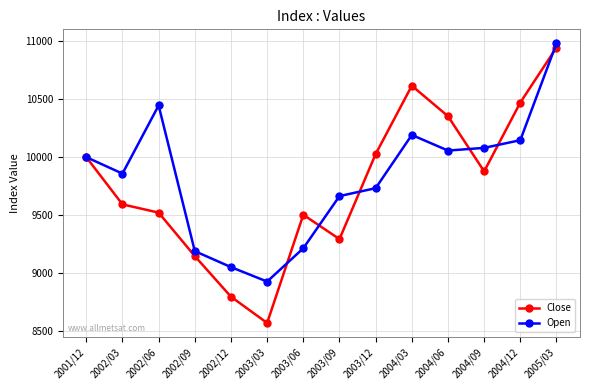

What is the spread (max minus min) of values at 2002/09?

42.8